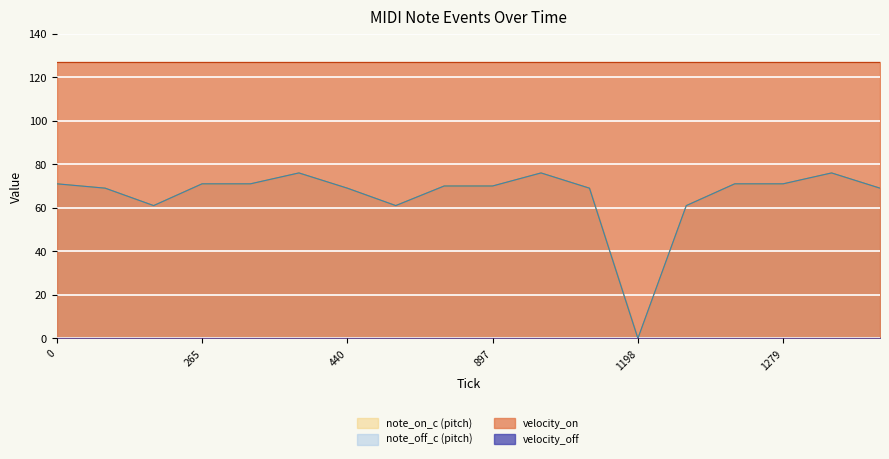

Which series has the largest range (max minus min)?

note_on_c (pitch)